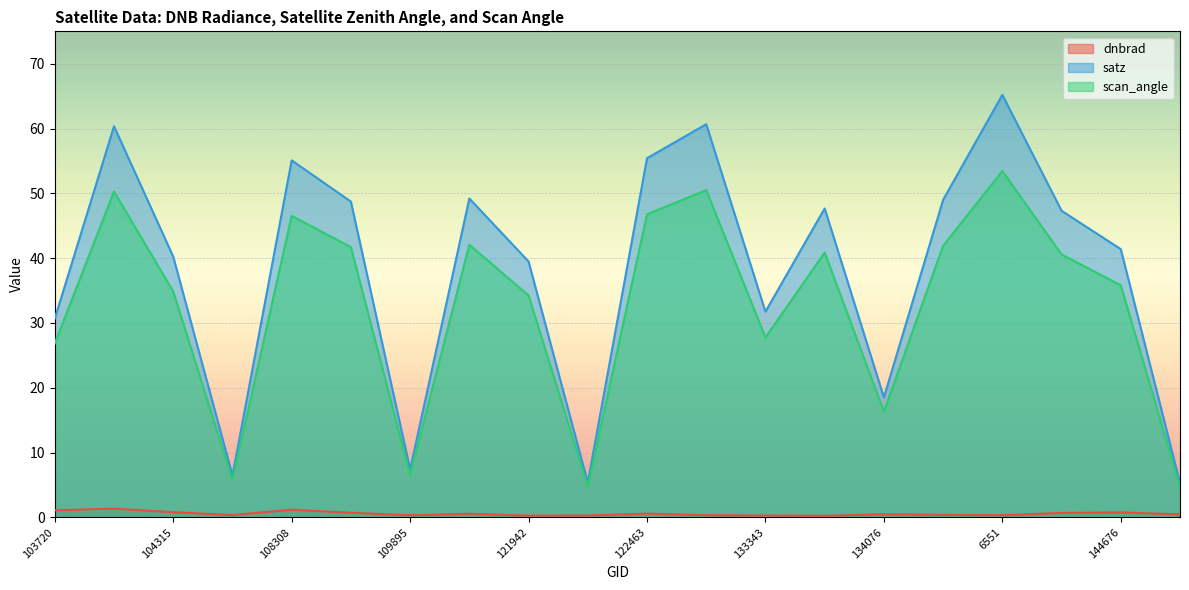

List the series in order of their peak value, lowest first.

dnbrad, scan_angle, satz